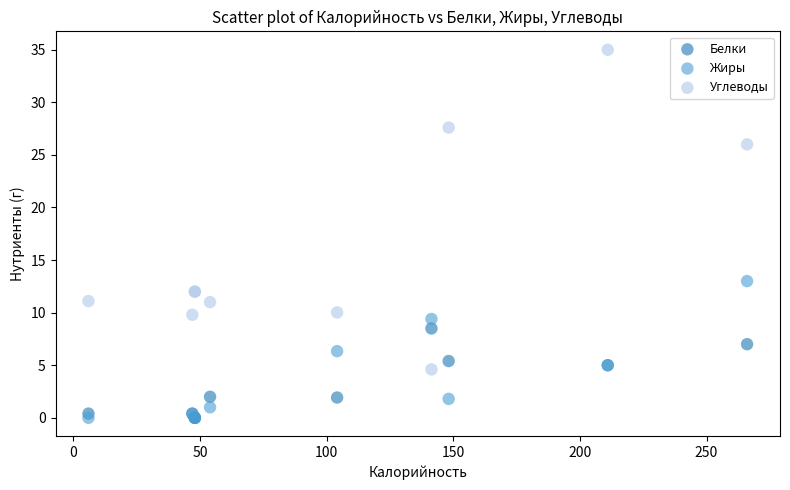

Across all series, what Y value is closest to 17?

13.0